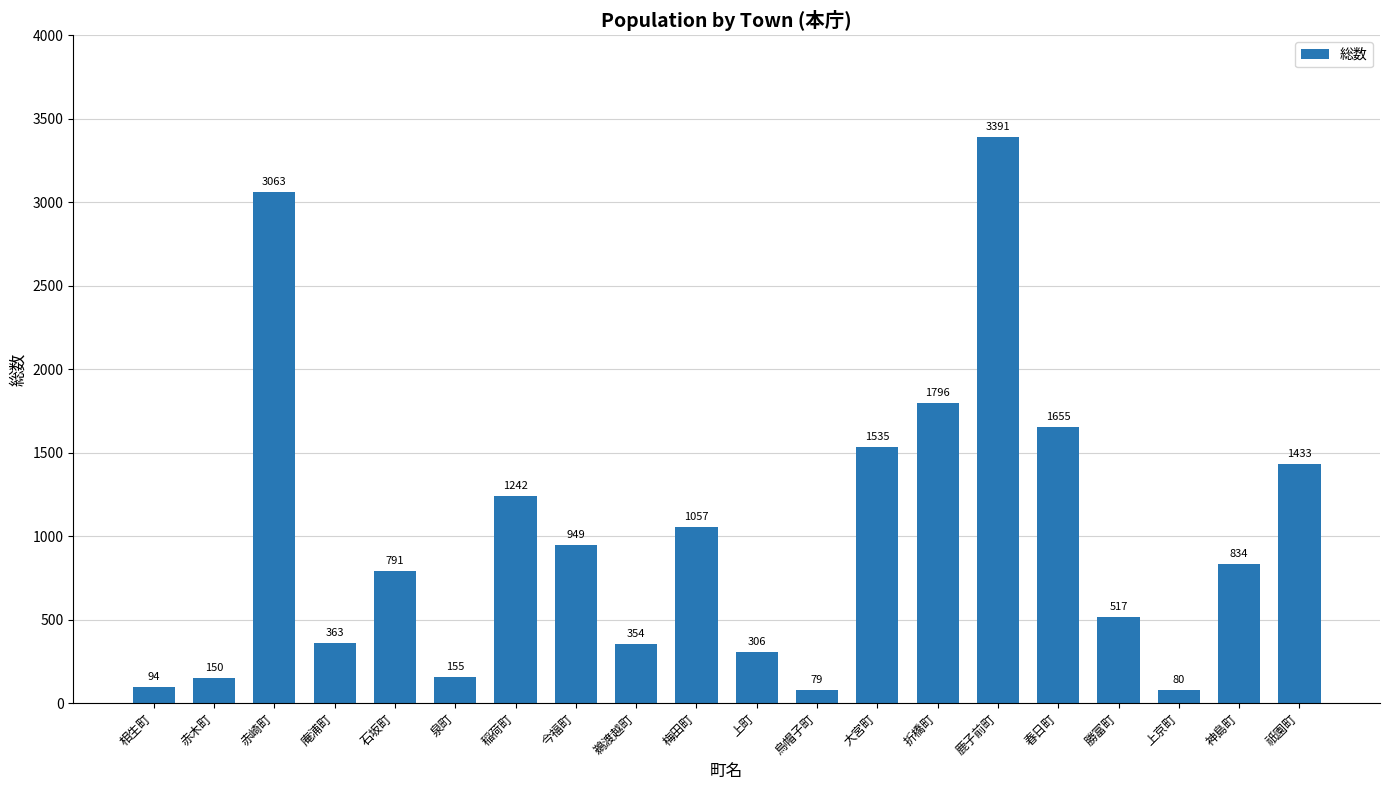

List the labels in order of value, largest first.

鹿子前町, 赤崎町, 折橋町, 春日町, 大宮町, 祇園町, 稲荷町, 梅田町, 今福町, 神島町, 石坂町, 勝富町, 庵浦町, 鵜渡越町, 上町, 泉町, 赤木町, 相生町, 上京町, 烏帽子町